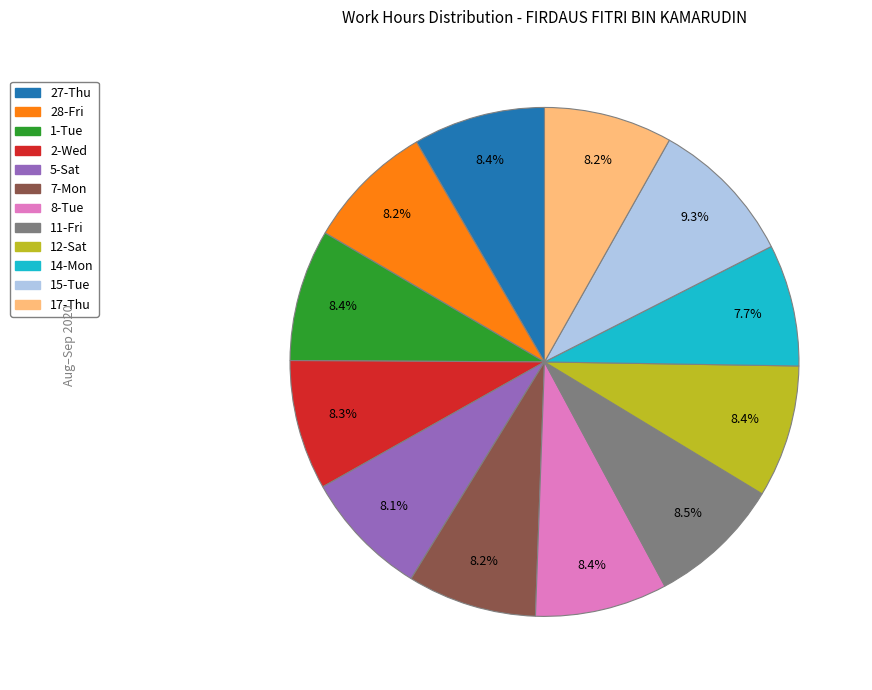

How many segments does this pie chart have?

12